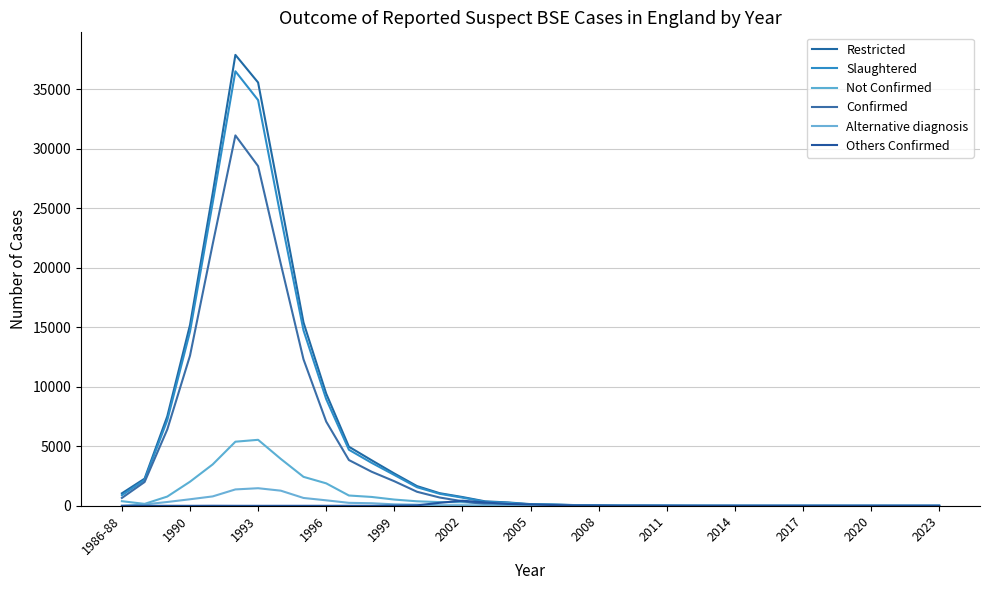

What is the difference between the maximum and minimum values in the Others Confirmed series?

430